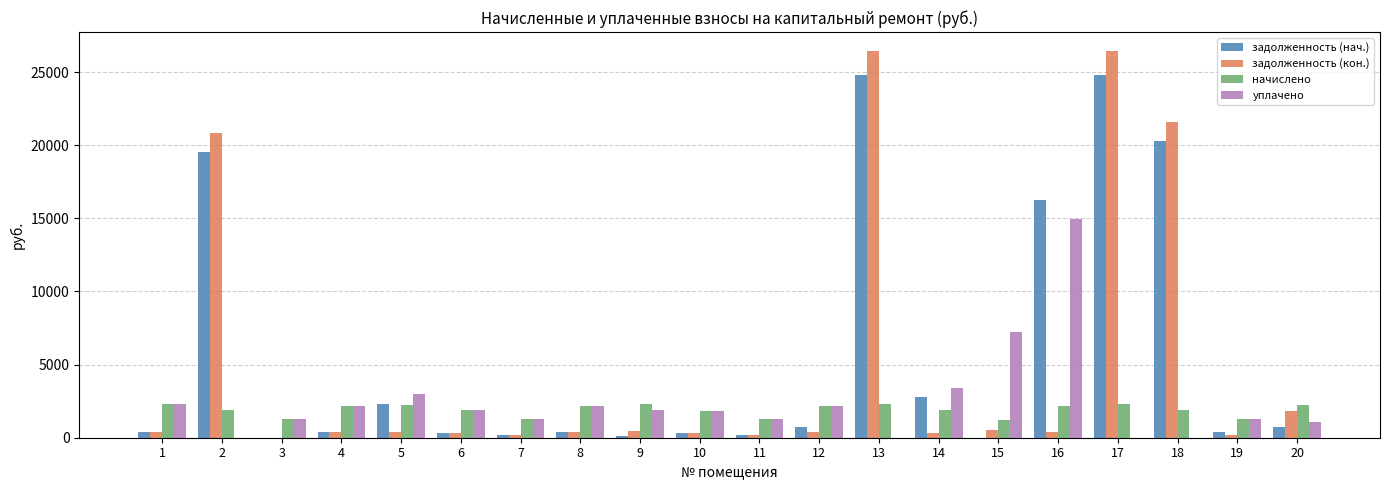

The начислено series shows 1864.7 at 14. True or false?

True